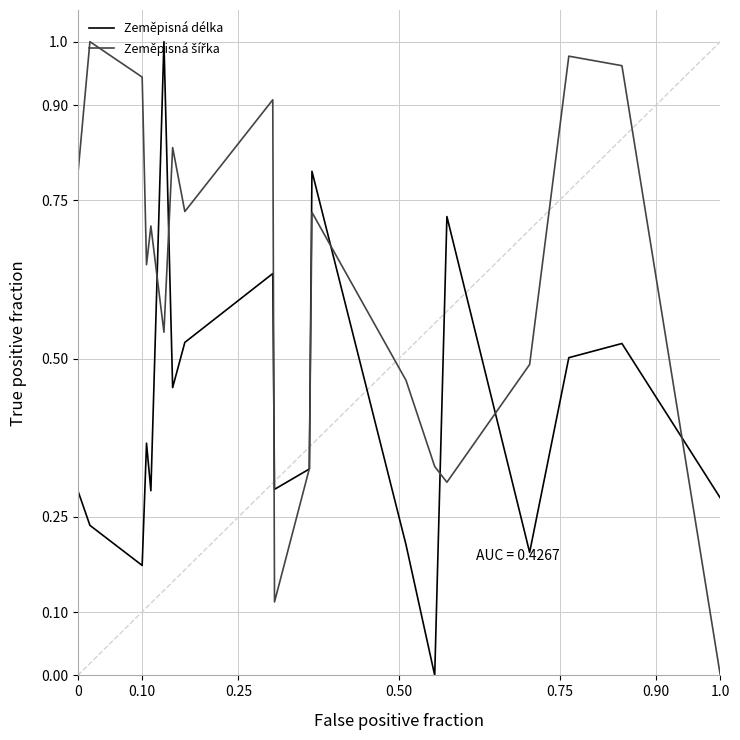

At how many categories does at least one series exceed 0?

20